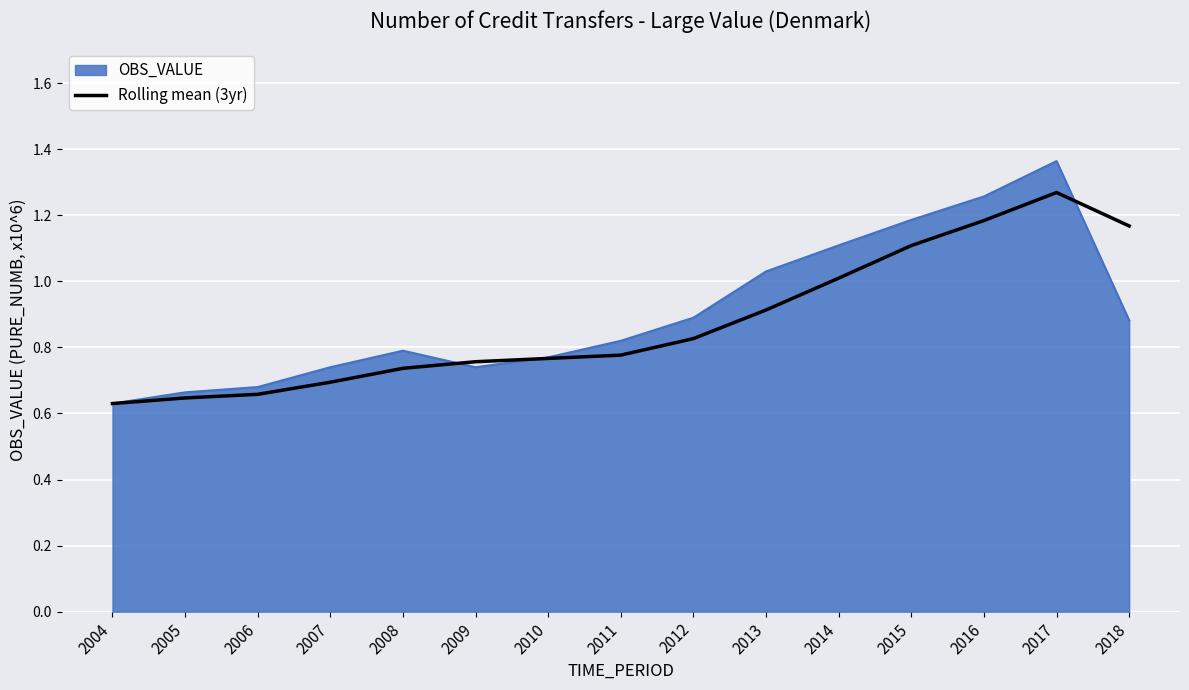

Is the value of Rolling mean (3yr) at 2013 greater than the value of OBS_VALUE at 2008?

Yes